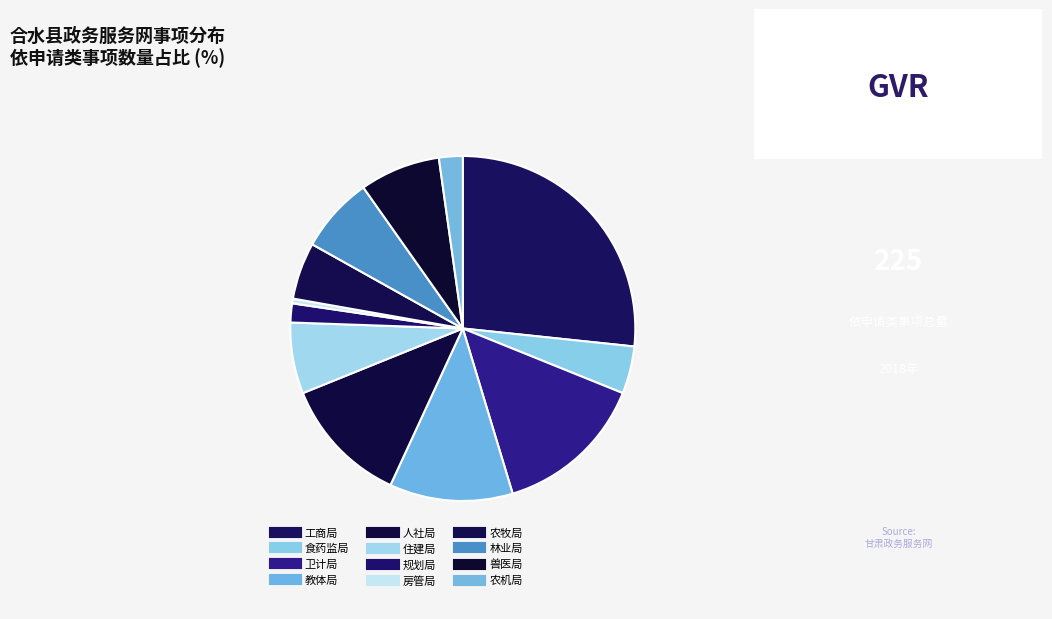

What is the ratio of the value at 兽医局 to the value at 农牧局?

1.4